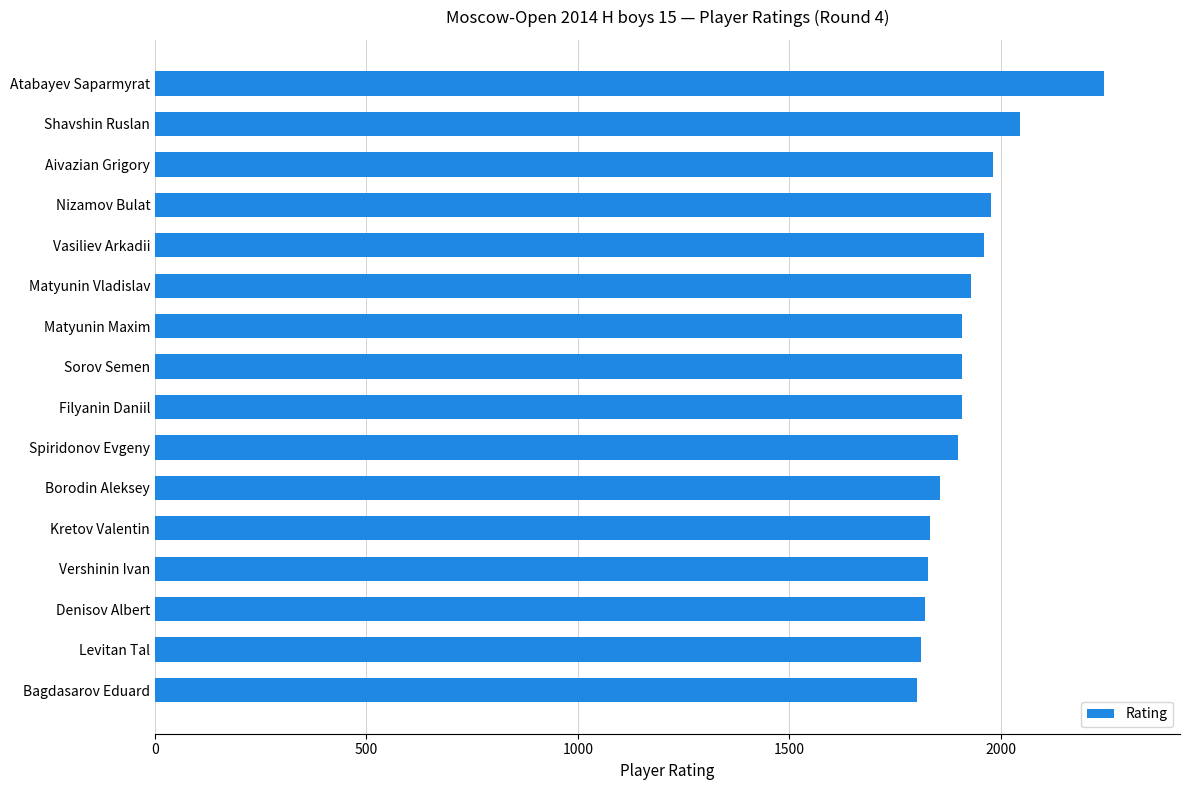

What is the greatest value displayed?

2244